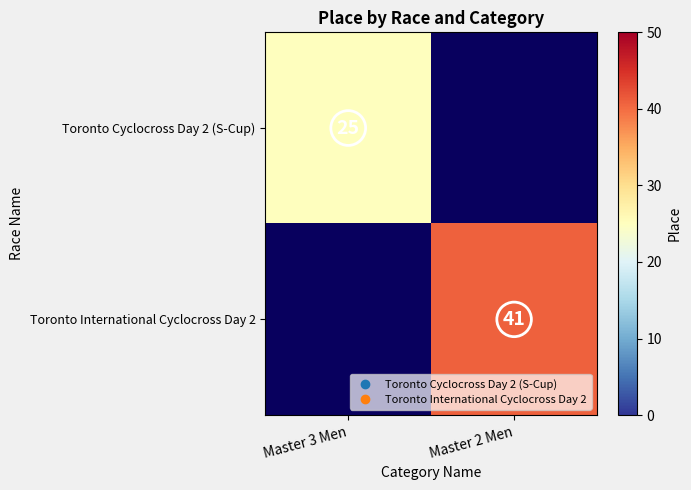

True or false: Toronto International Cyclocross Day 2 has a value of 53.8 at Master 2 Men.

False